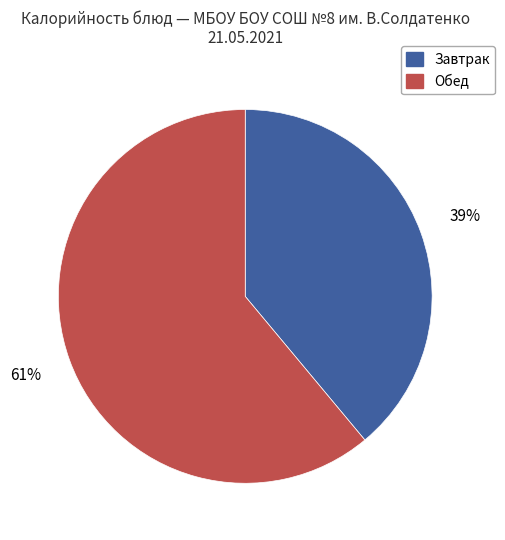

To the nearest percent, what is the average slice percentage?

50%